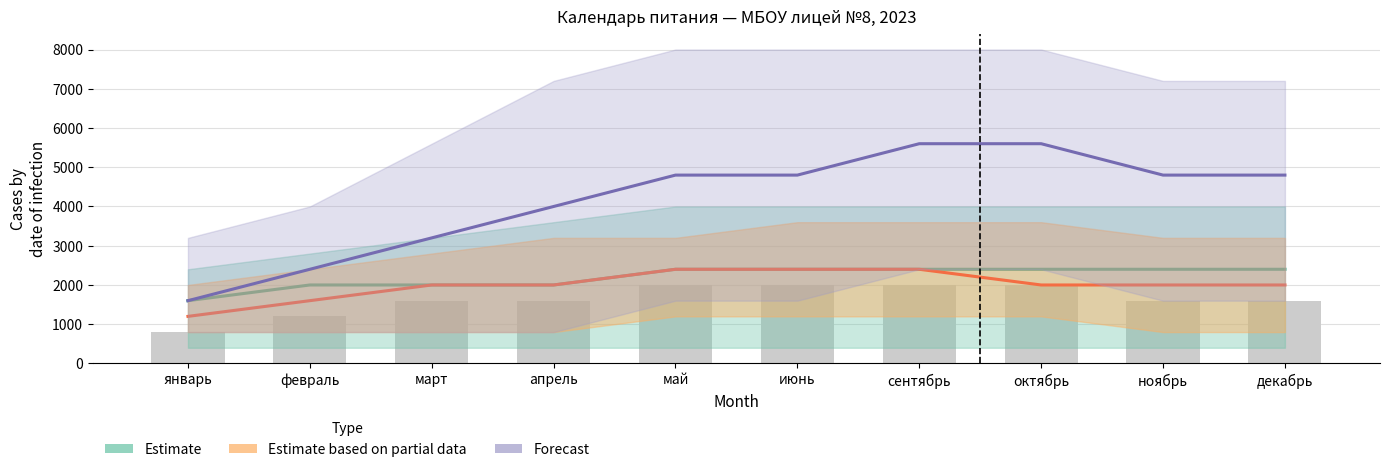

What is the minimum value shown in the chart?

800